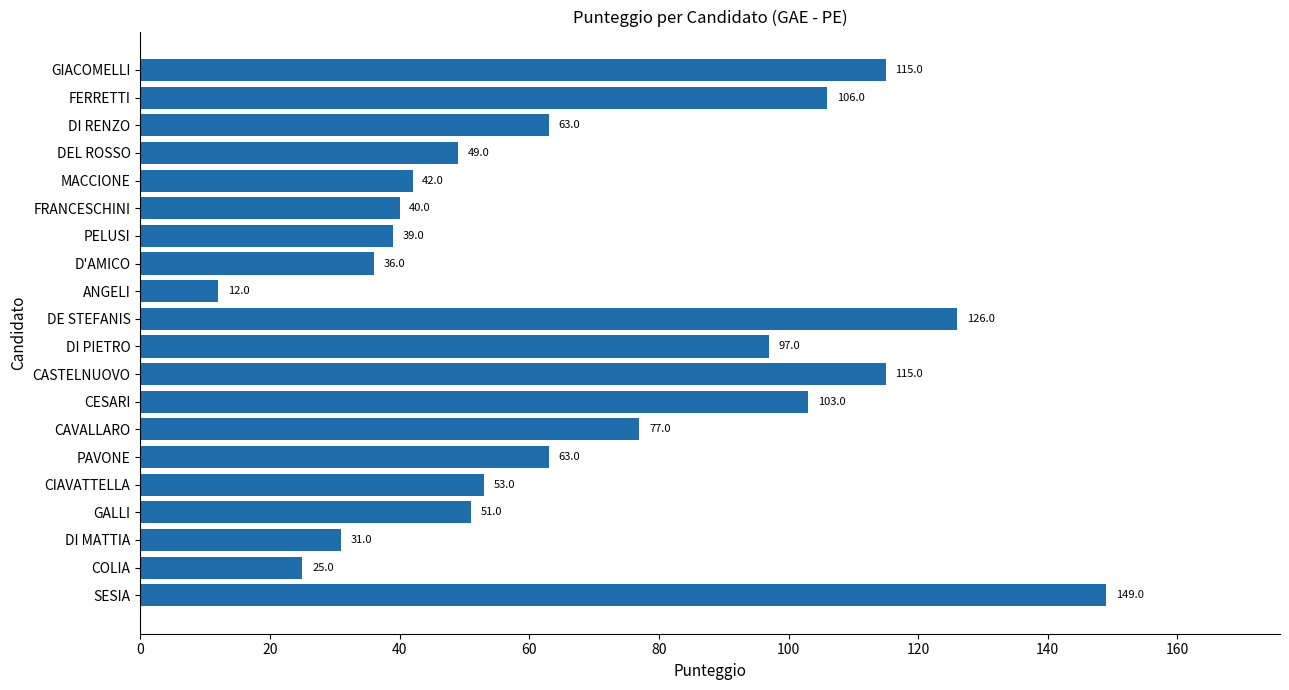

Reading bottom to top, transcribe all the data shown in this chart.

149	25	31	51	53	63	77	103	115	97	126	12	36	39	40	42	49	63	106	115